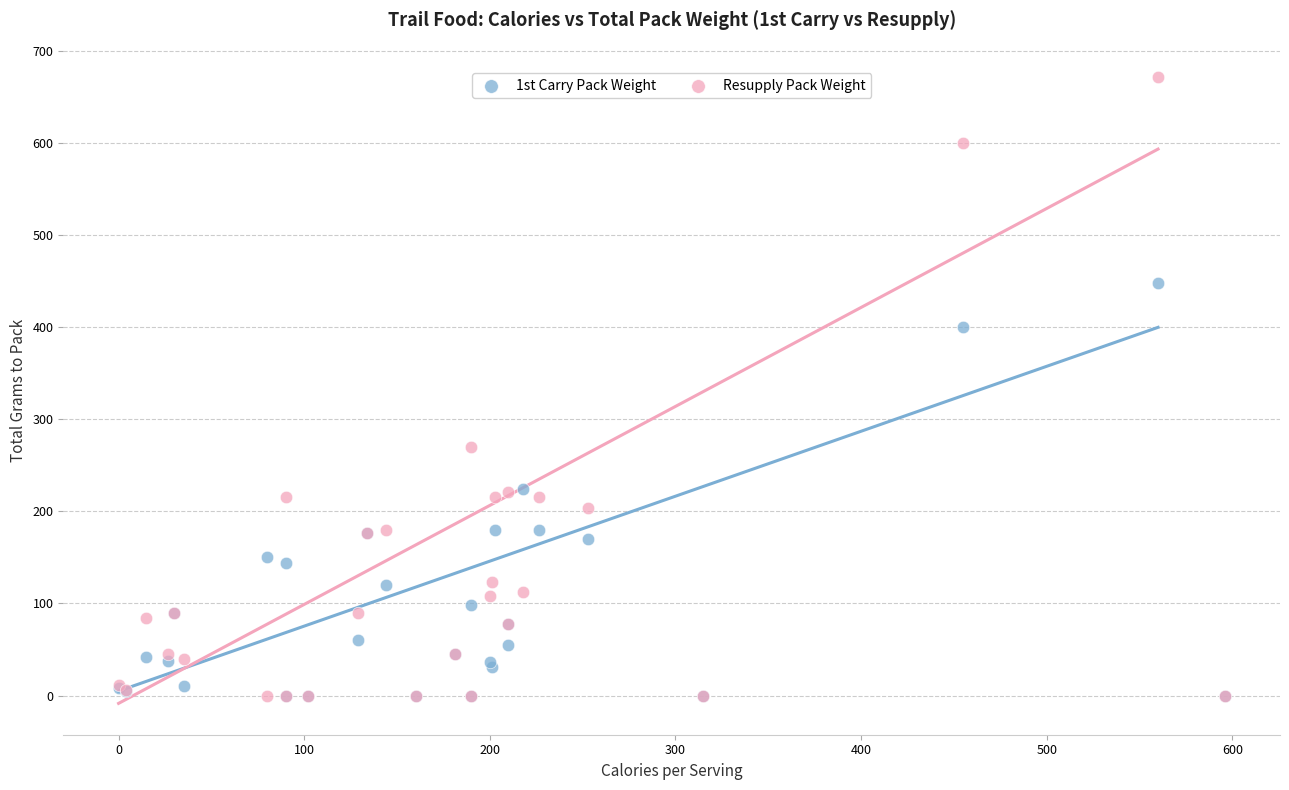

What are all the series names shown in the legend?

1st Carry Pack Weight, Resupply Pack Weight